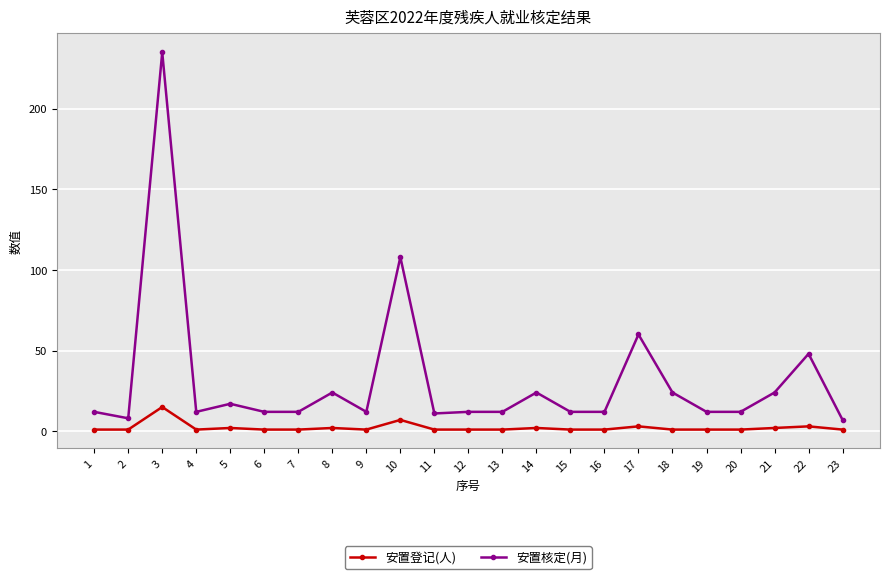

True or false: 安置登记(人) and 安置核定(月) cross at least once.

False